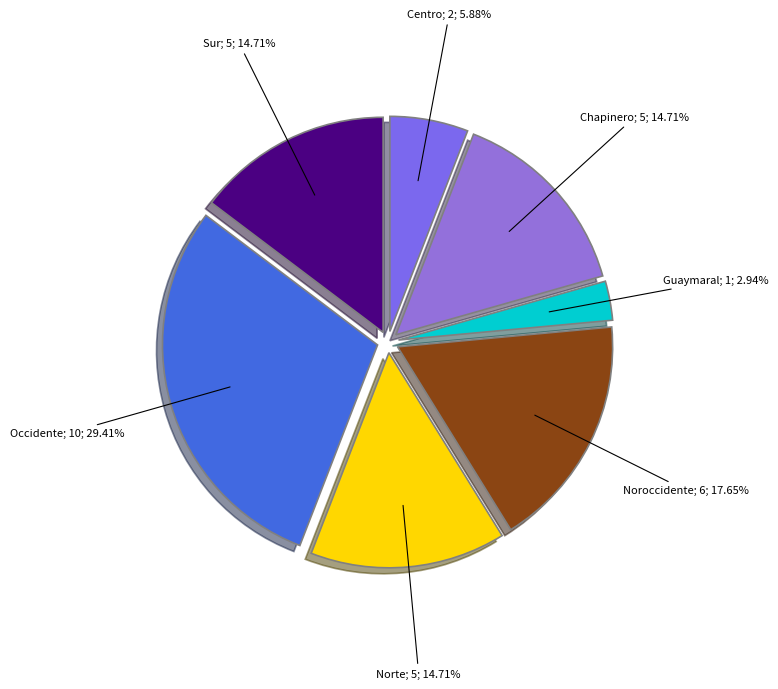

Is there any slice that represents more than half of the pie?

No